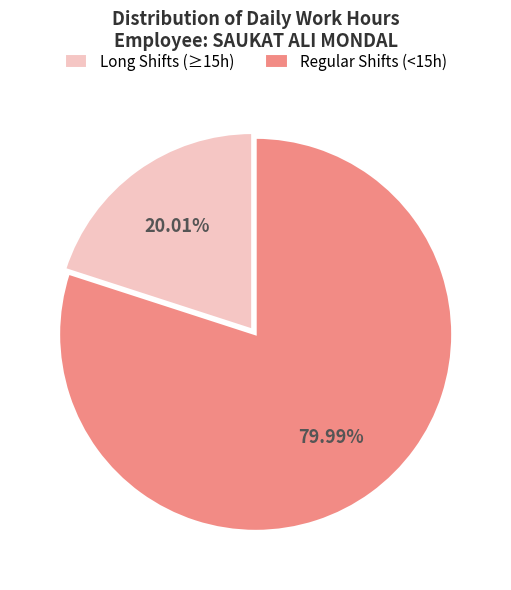

Approximately how many times larger is the value at Long Shifts (≥15h) compared to Regular Shifts (<15h)?

0.3